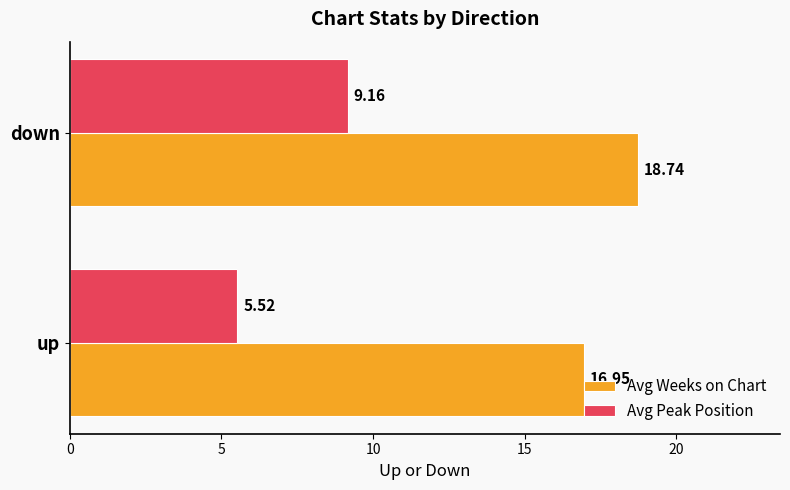

What is the sum of all Avg Weeks on Chart values?

35.7